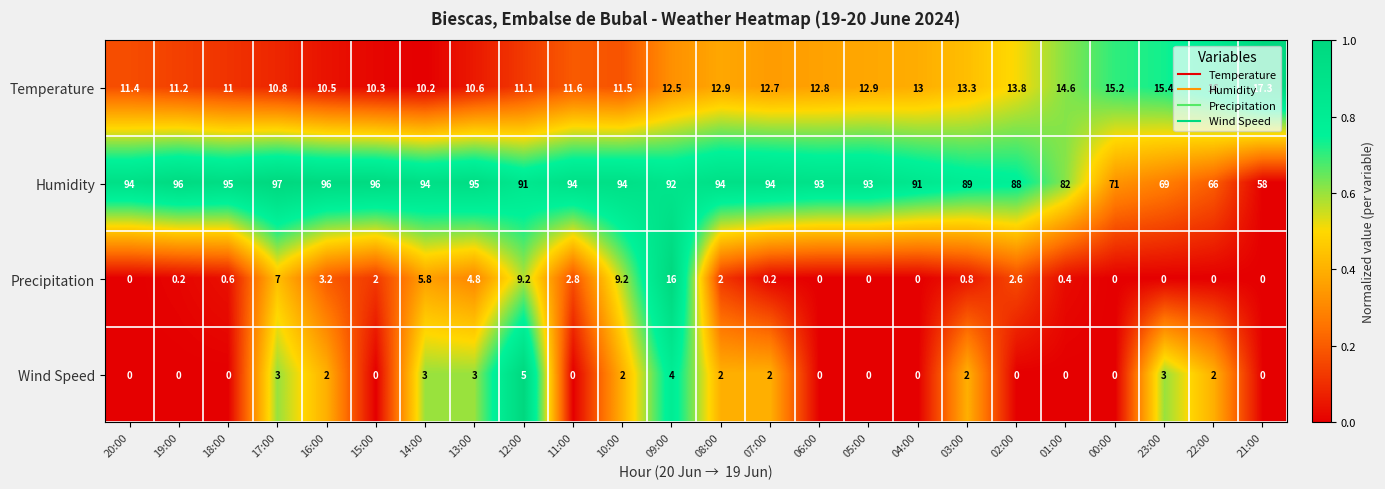

At which category does the chart reach its peak across all series?

17:00